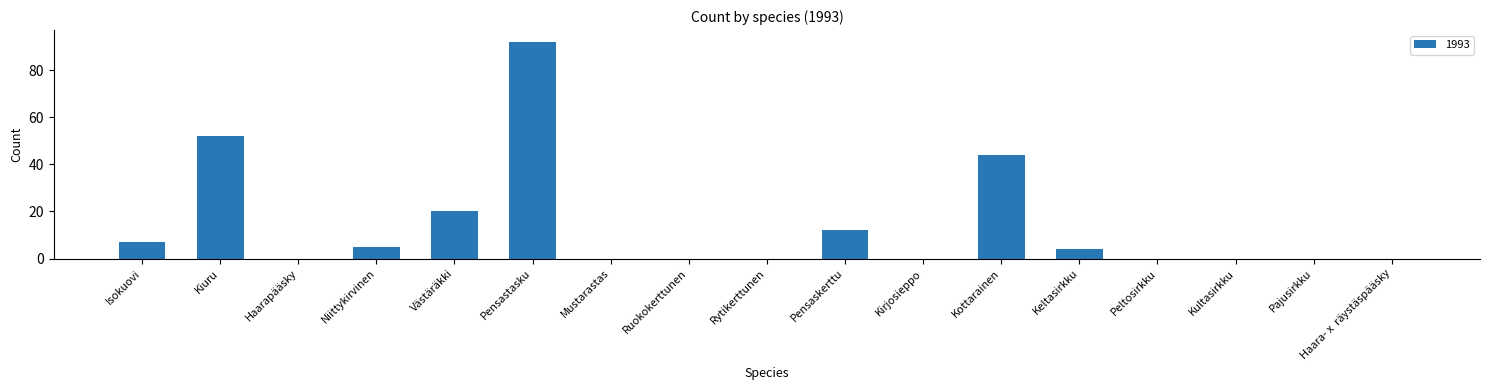

Is it true that the value at Västäräkki is 20?

True